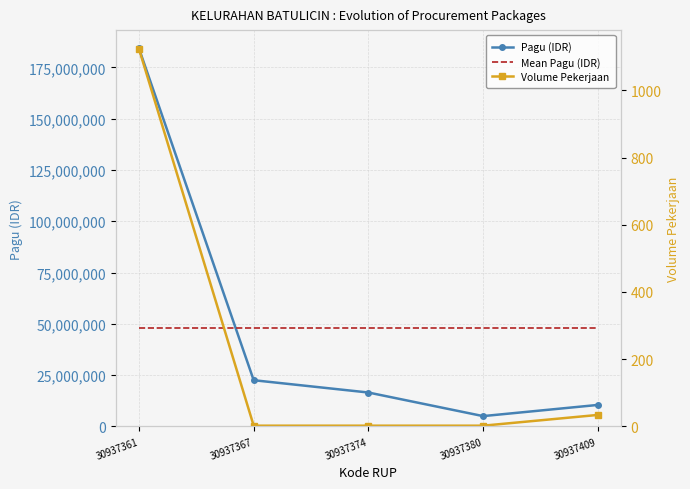

How many distinct data groups are displayed?

3